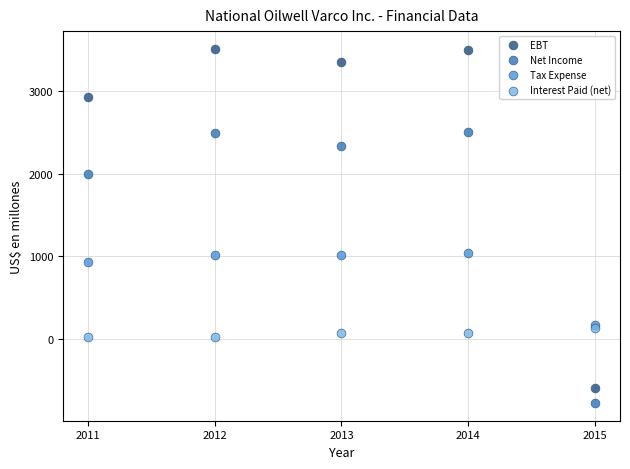

In the Tax Expense series, what Y value is closest to 608?

937